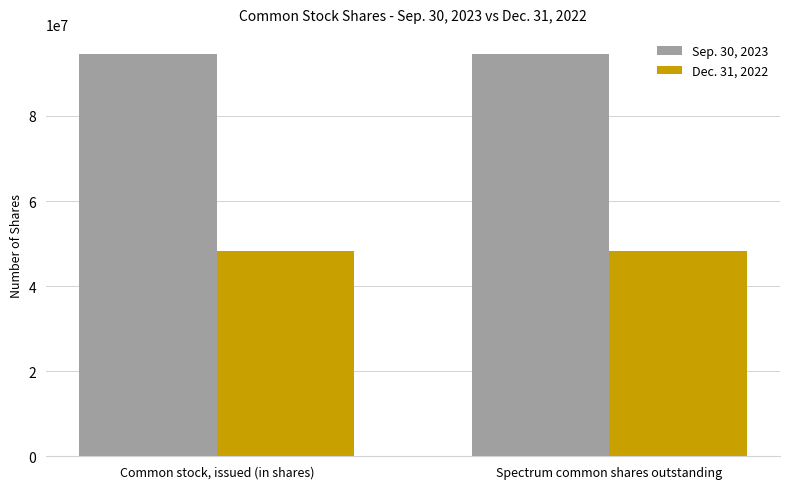

What is the average value of the Sep. 30, 2023 series?

94553009